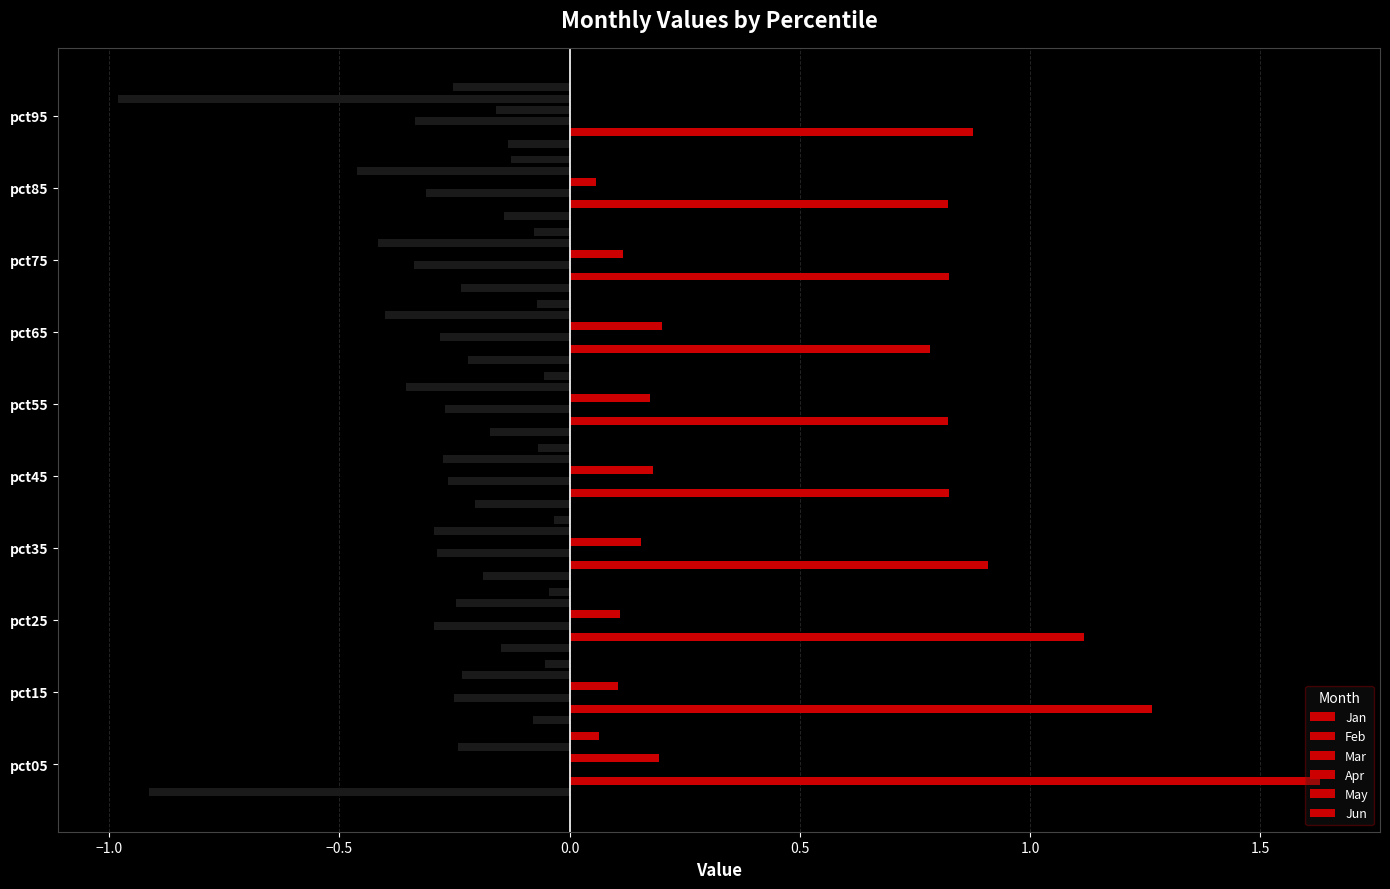

How many distinct data groups are displayed?

6